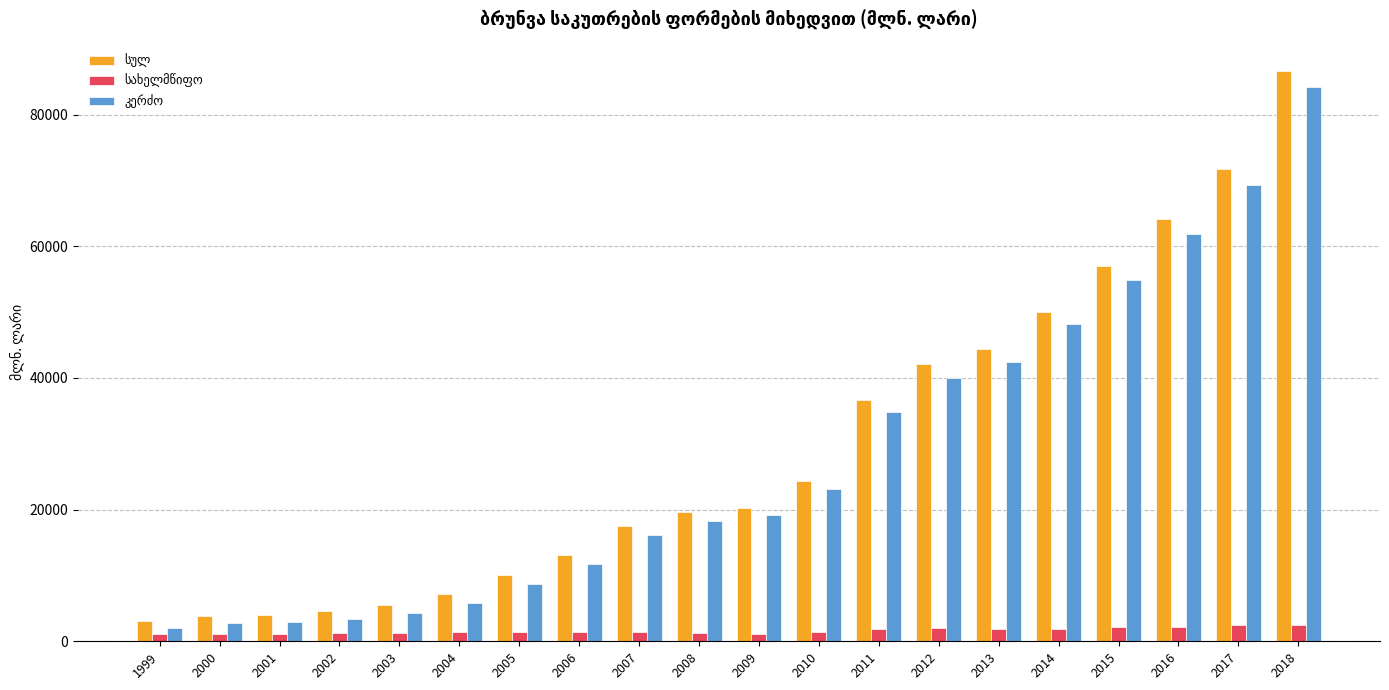

At how many categories does at least one series exceed 38571?

7